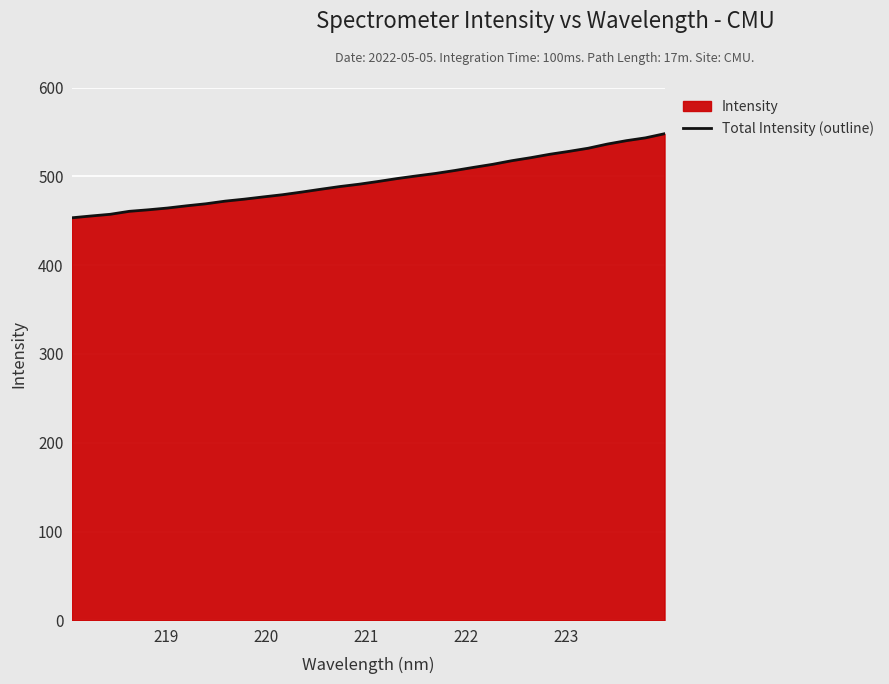

How many data points are less than 494?

16